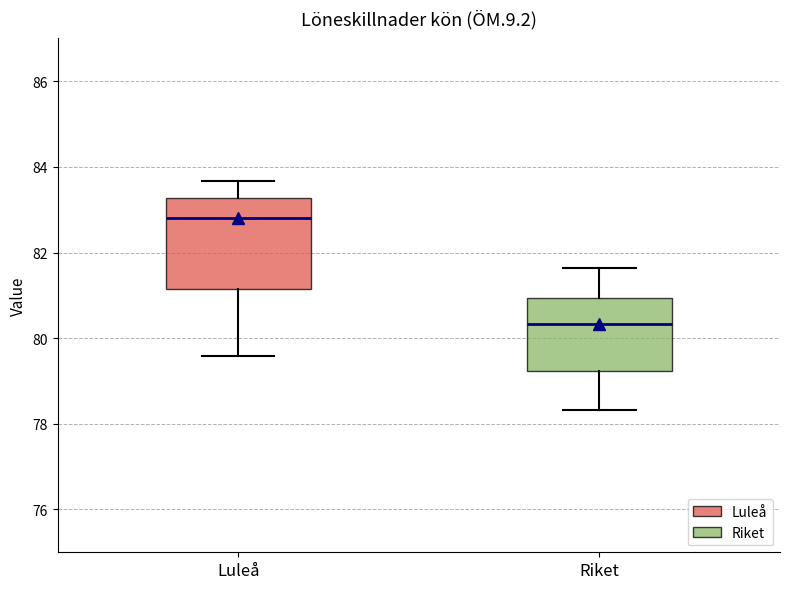

Reading left to right, read every box against the y-axis: the position of its median line, the range the box covers, and the ends of its whiskers. The values are not printed on the chart, so give them approximately, as read against the axis.

Luleå: median 82.8, box 81.2 to 83.2, whiskers 79.6 to 83.6
Riket: median 80.4, box 79.2 to 81.0, whiskers 78.4 to 81.6